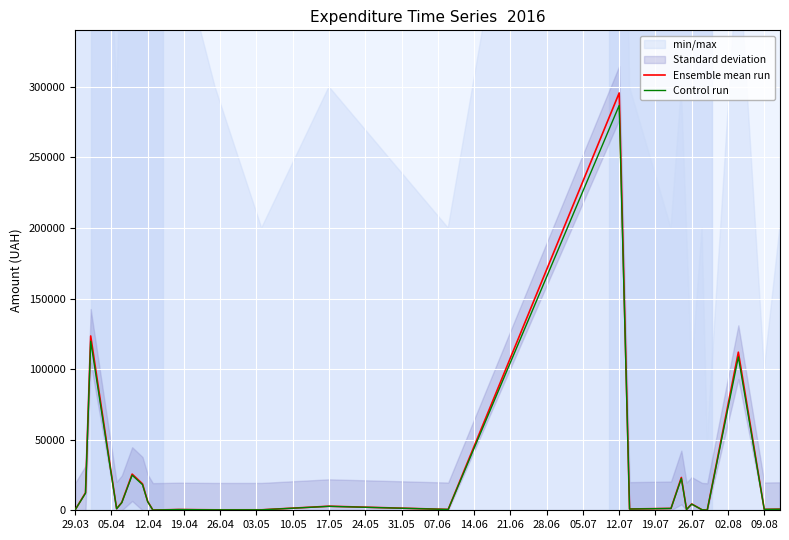

What is the highest value of the Control run series?

286769.5